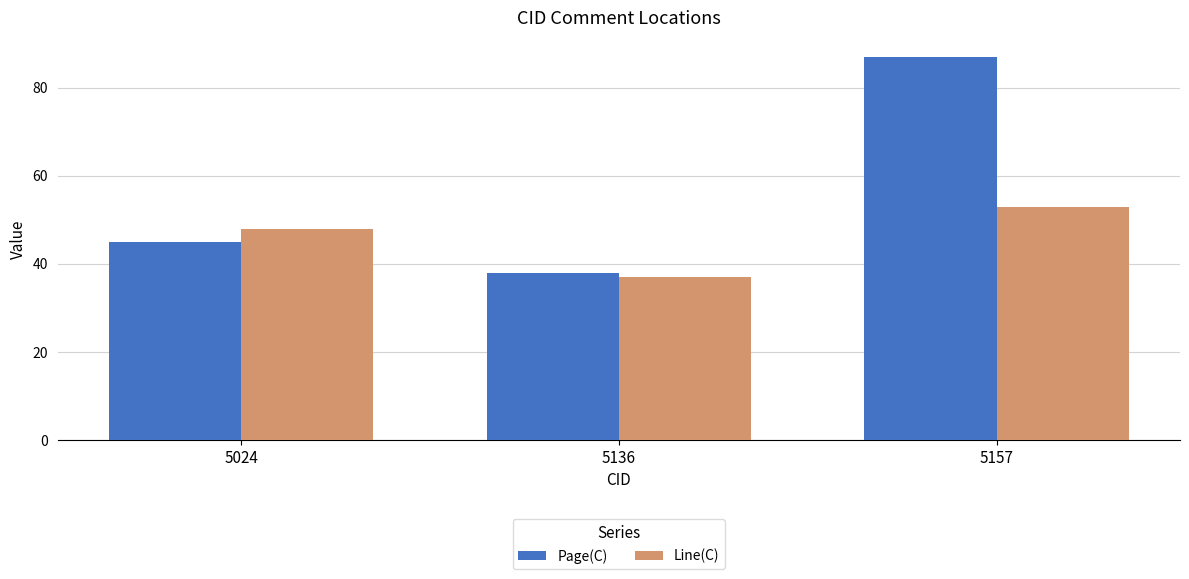

Is it true that Line(C) equals 53 at 5157?

True